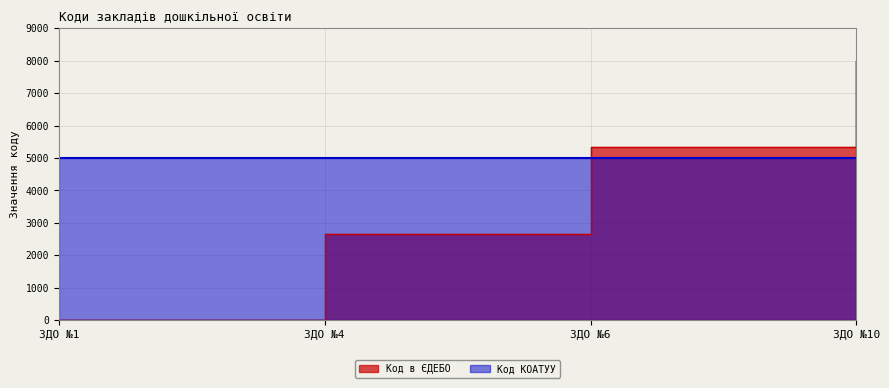

Which has a higher value, ЗДО №6 or ЗДО №1?

ЗДО №6